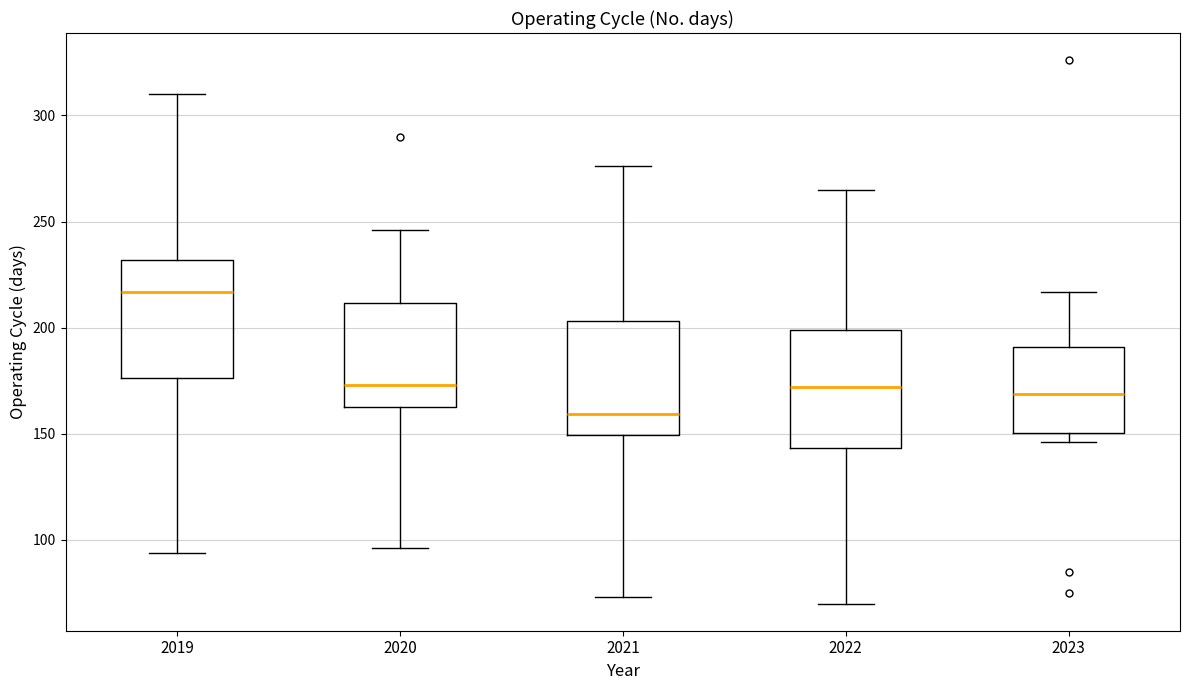

Where does the lower whisker of the box at x = 2022 end on the y-axis? The values are not printed on the chart, so give them approximately, as read against the axis.

70